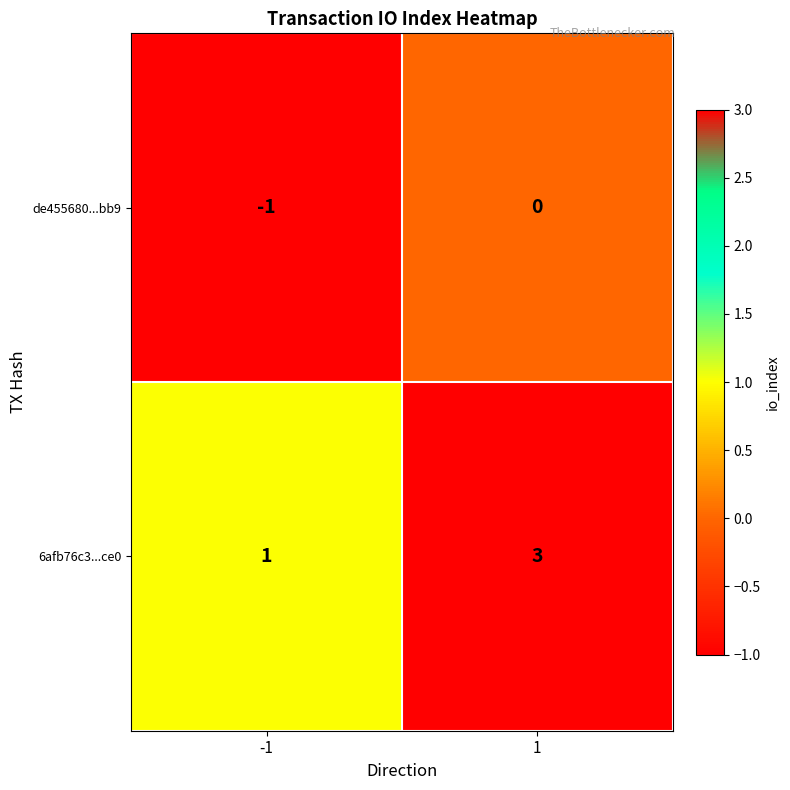

At 1, list the series in order from largest to smallest.

6afb76c3...ce0, de455680...bb9